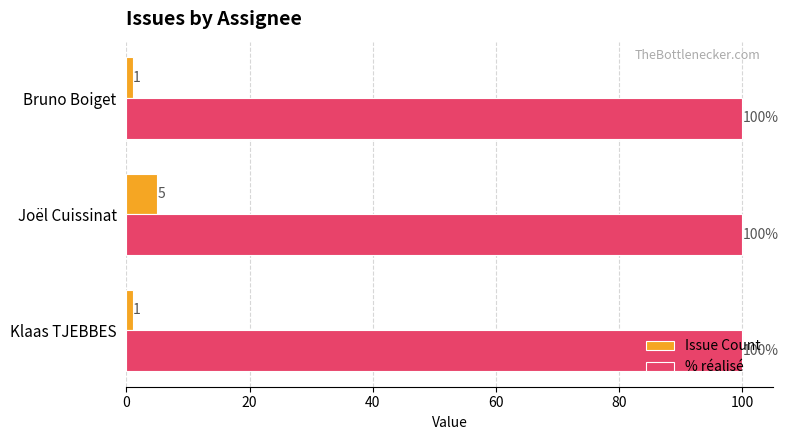

What is the maximum value shown in the chart?

100